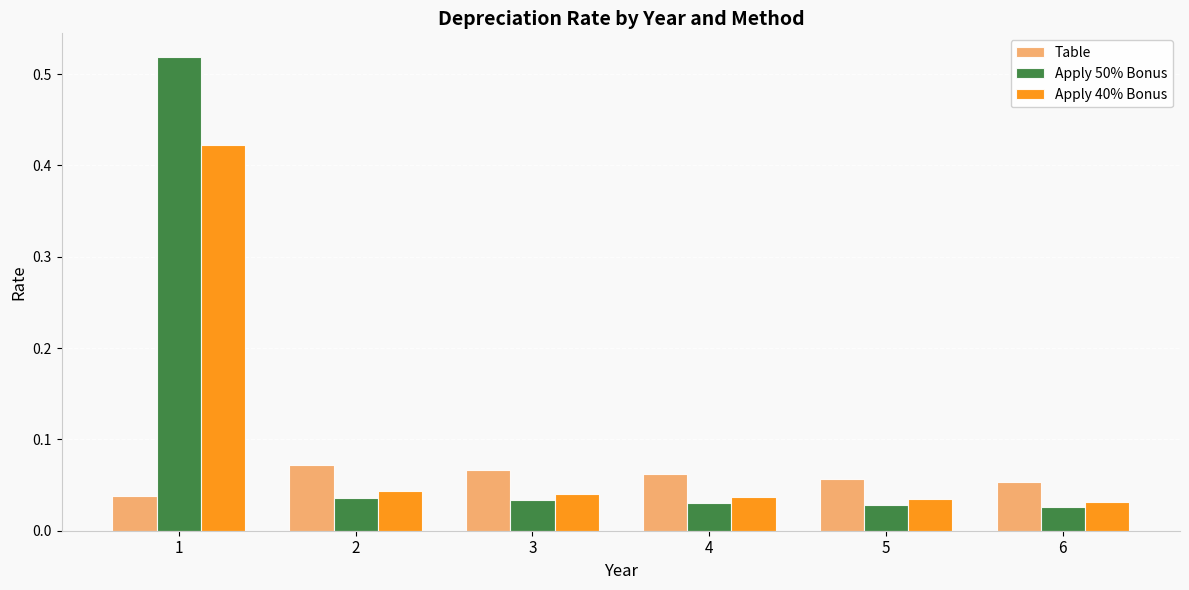

The Apply 40% Bonus series shows 0.7 at 1. True or false?

False